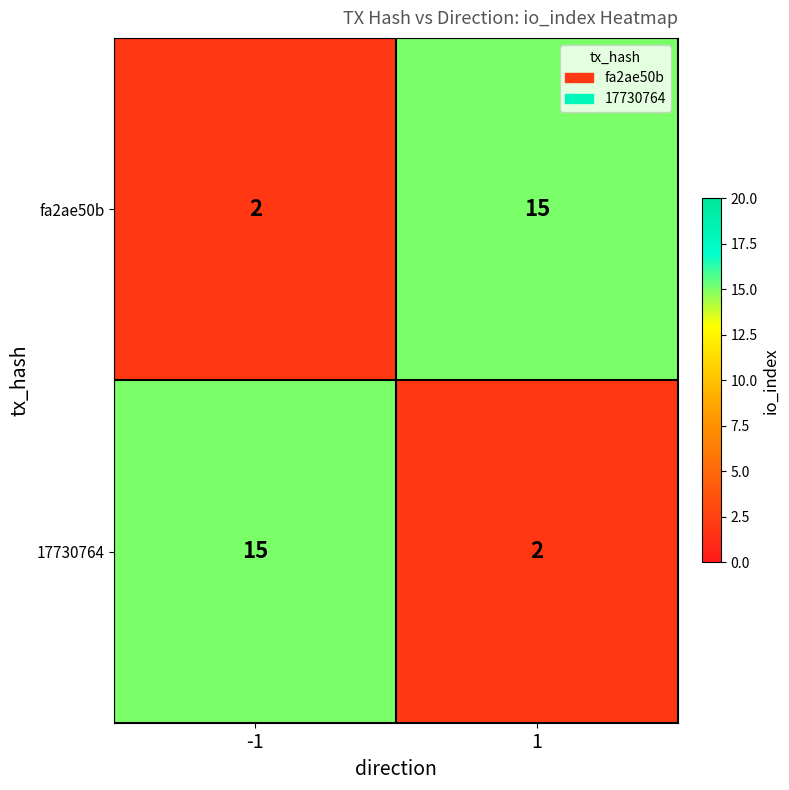

What is the sum of all fa2ae50b values?

17